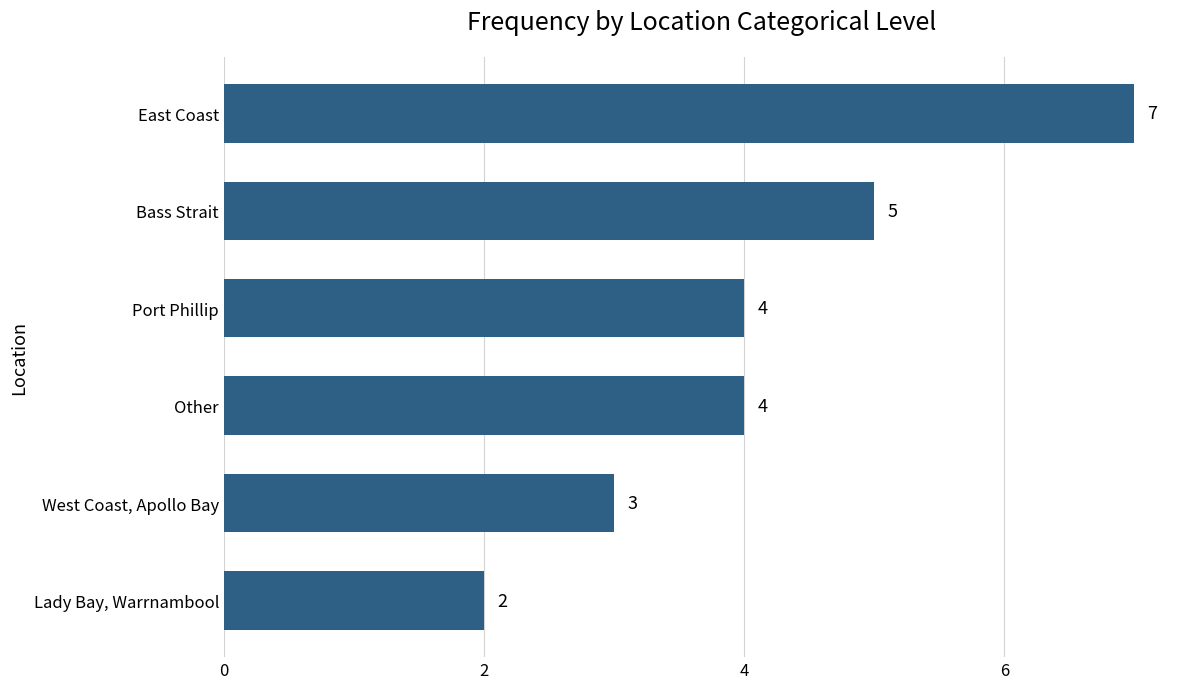

How many values are below 4?

2